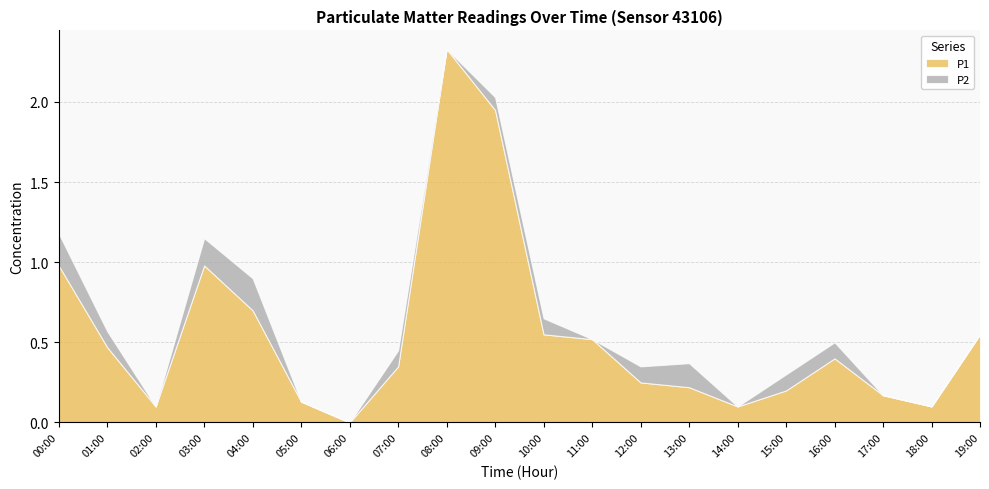

What is the total value across all series at 08:00?

2.3